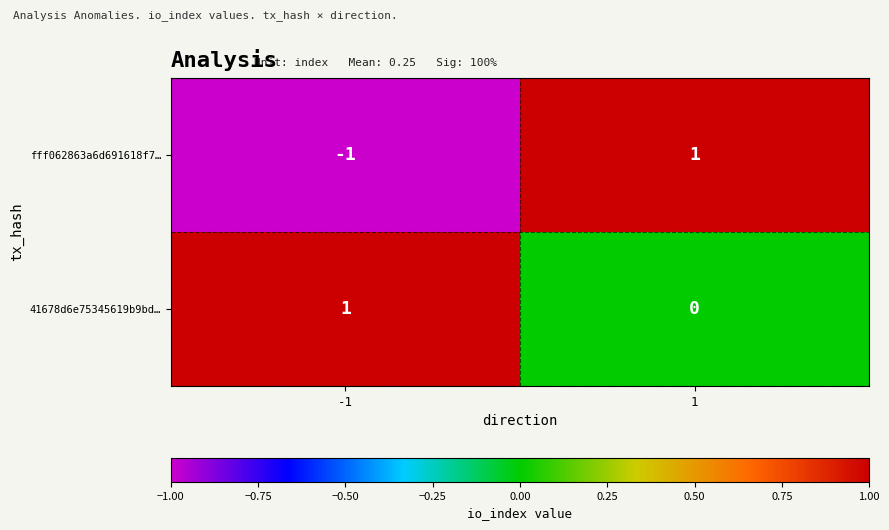

Reading right to left, what are all the values shown in this chart?

fff062863a6d691618f7…: 1=1	-1=-1
41678d6e75345619b9bd…: 1=0	-1=1